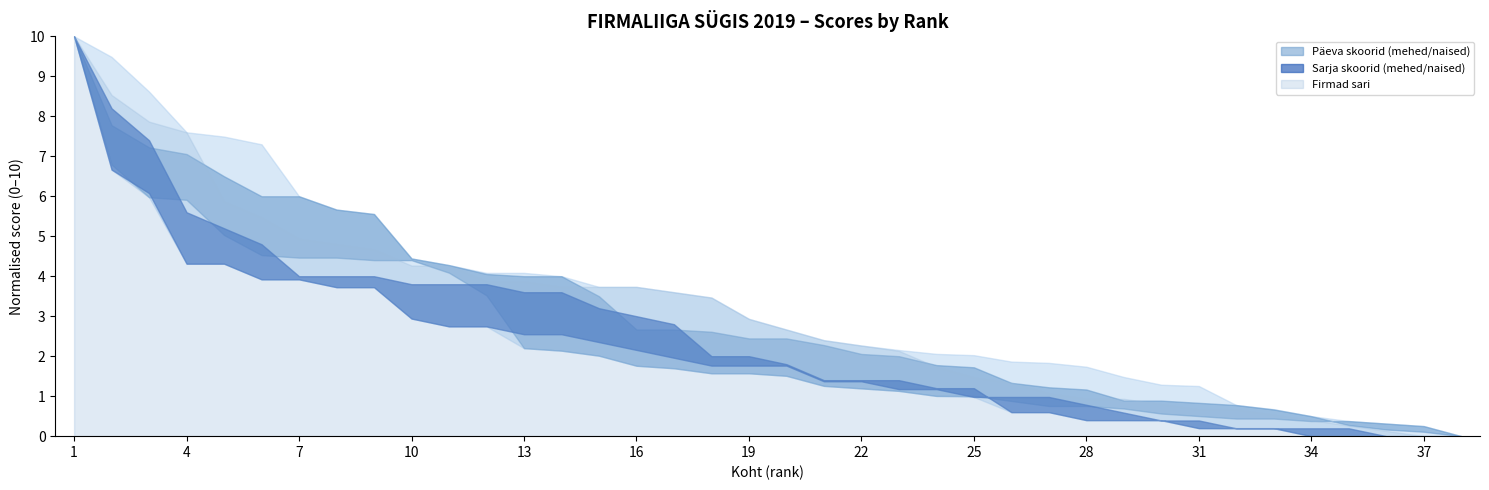

Which has a higher value, 7 or 28?

7